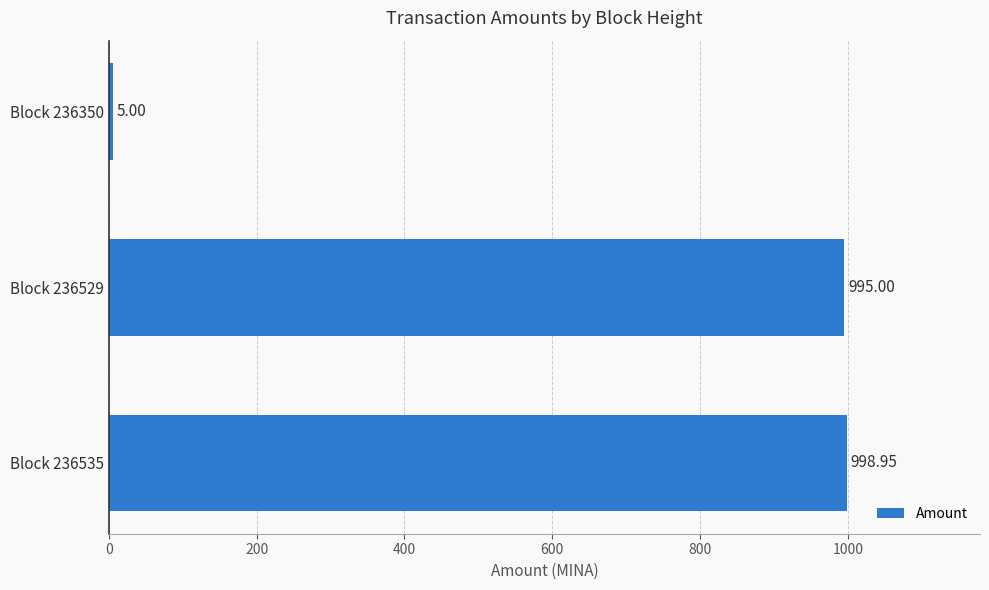

What is the average value?

666.3